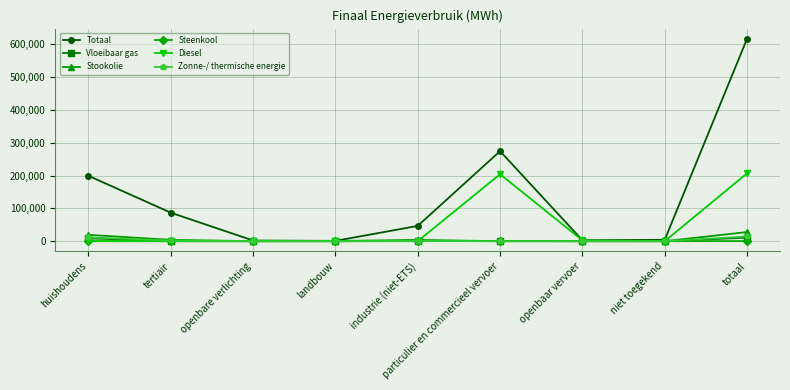

Which series has the largest total across all categories?

Totaal